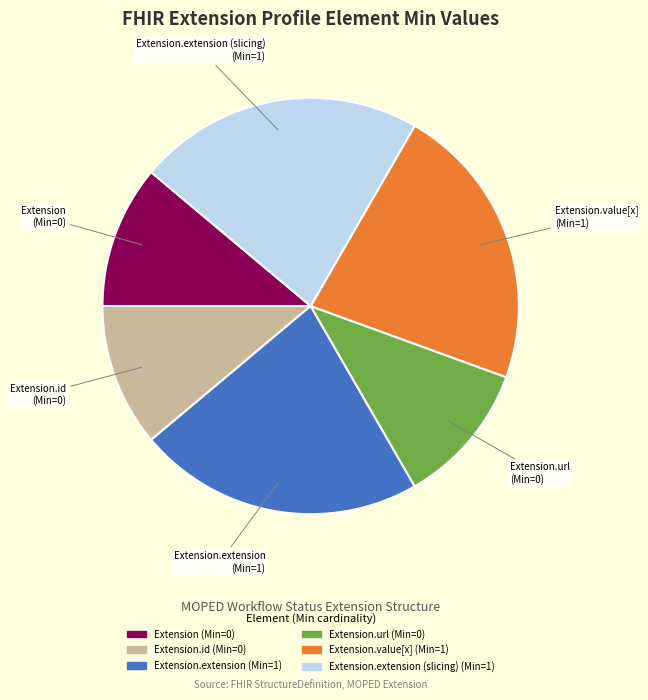

Is there a majority slice in this chart?

No